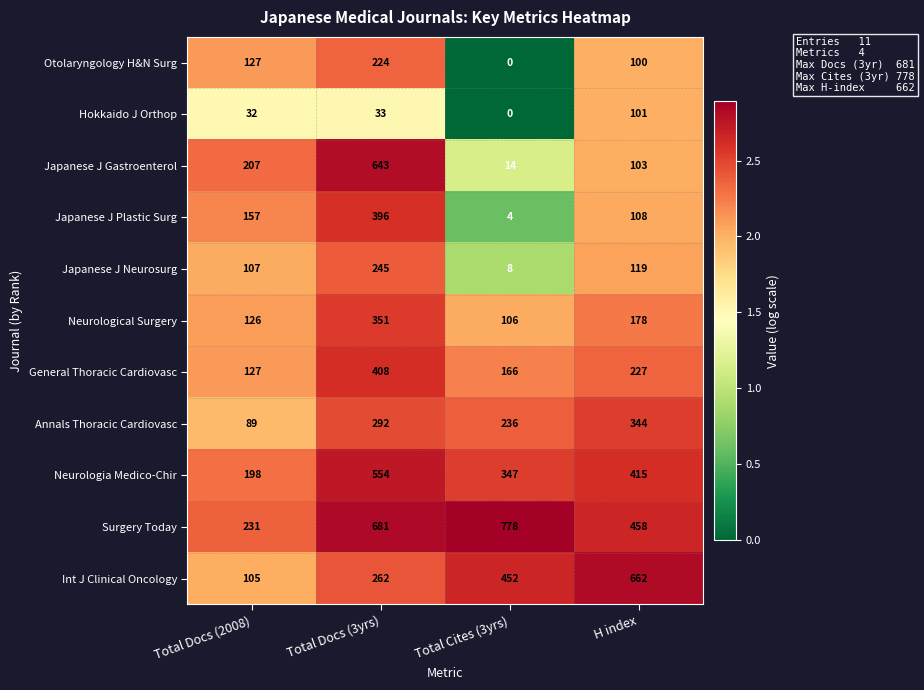

What is the approximate value of General Thoracic Cardiovasc at Total Cites (3yrs), to the nearest 5?

165